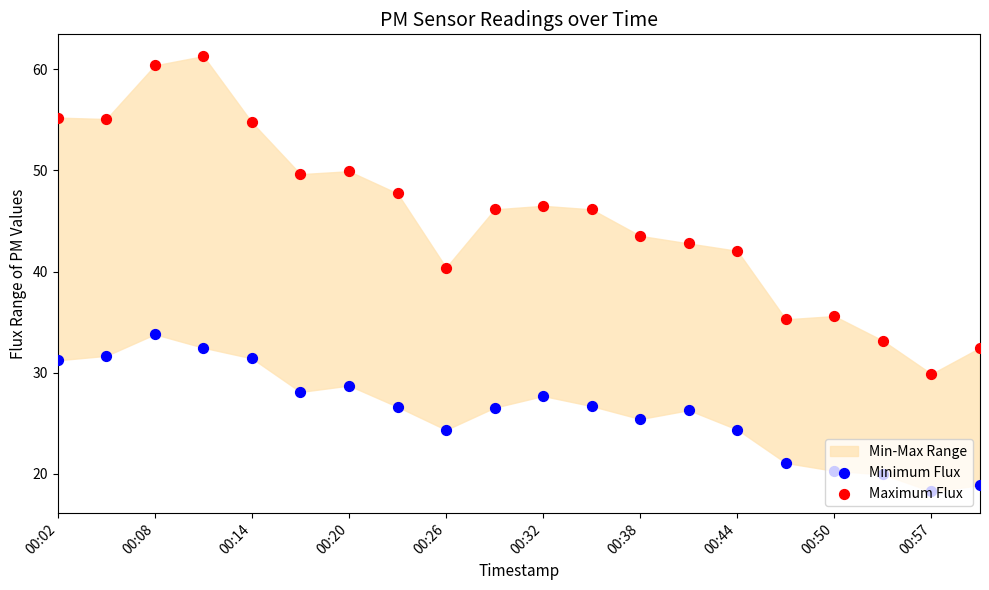

Which series has the largest Y range (max minus min)?

Maximum Flux